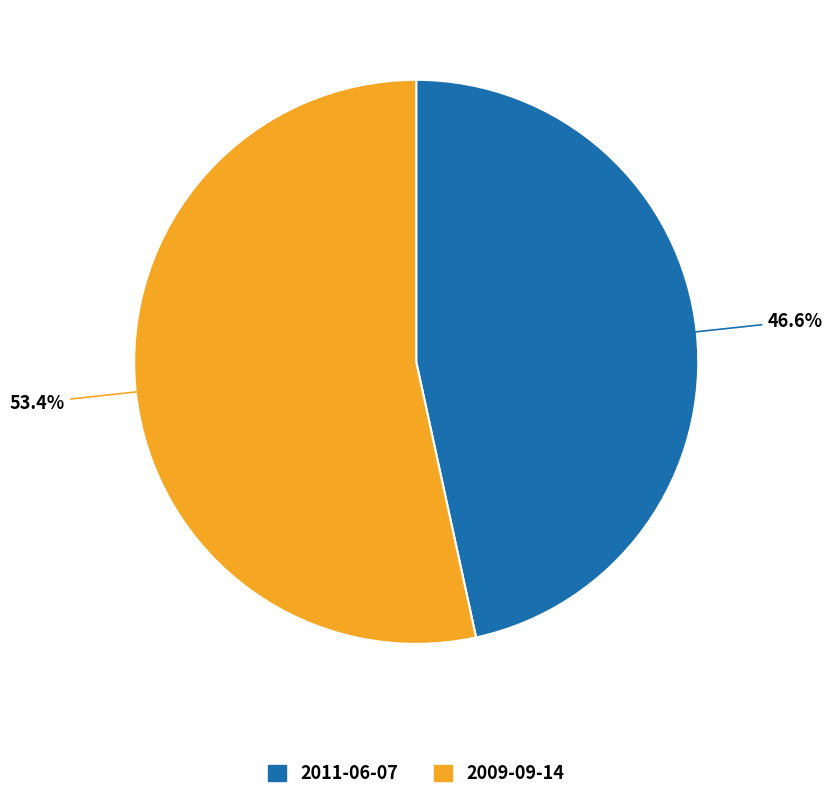

Does any single category account for the majority?

Yes